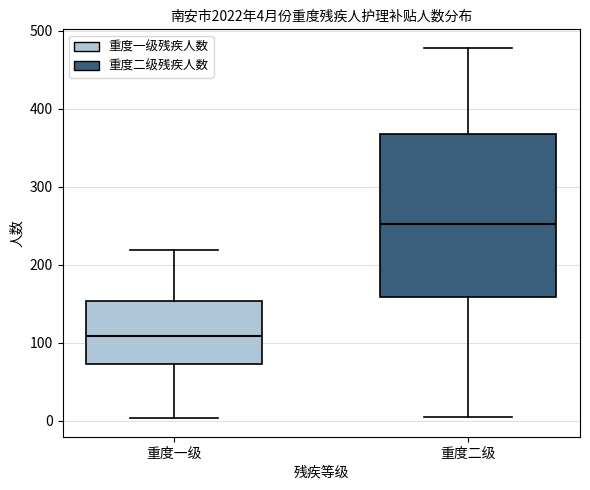

Which box's median line is the highest?

重度二级